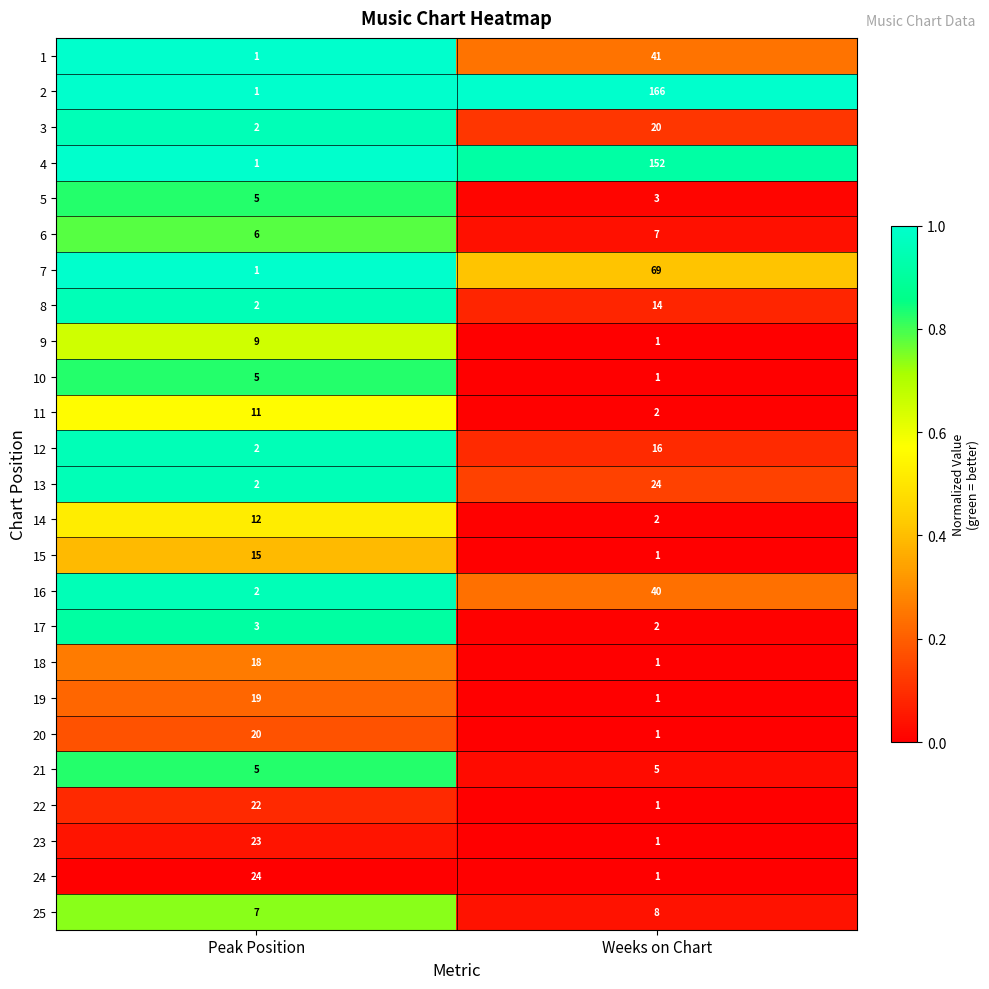

Where is 3 nearest to the value 11?

Peak Position